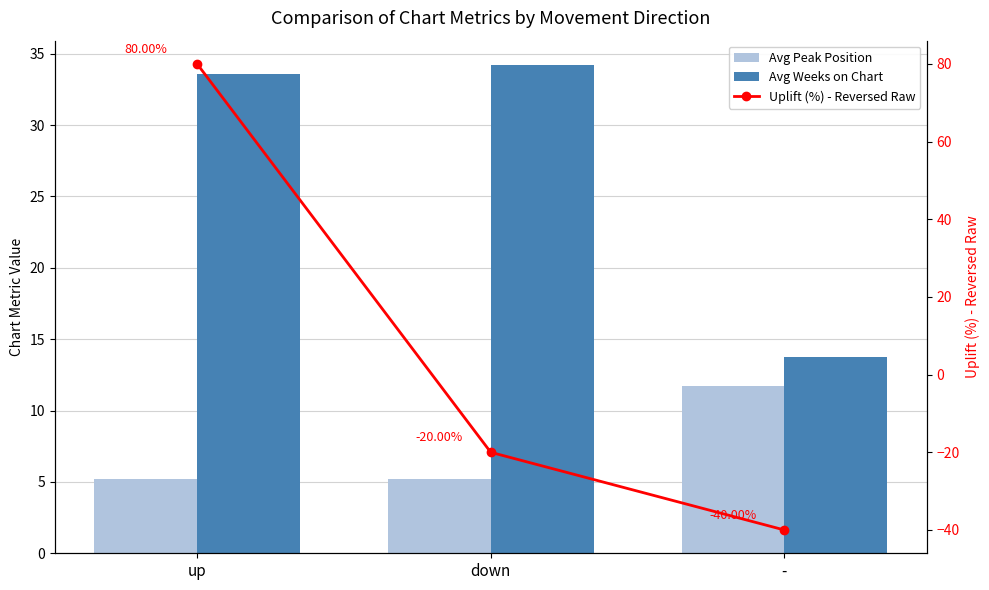

How many values in Uplift (%) - Reversed Raw are below zero?

2